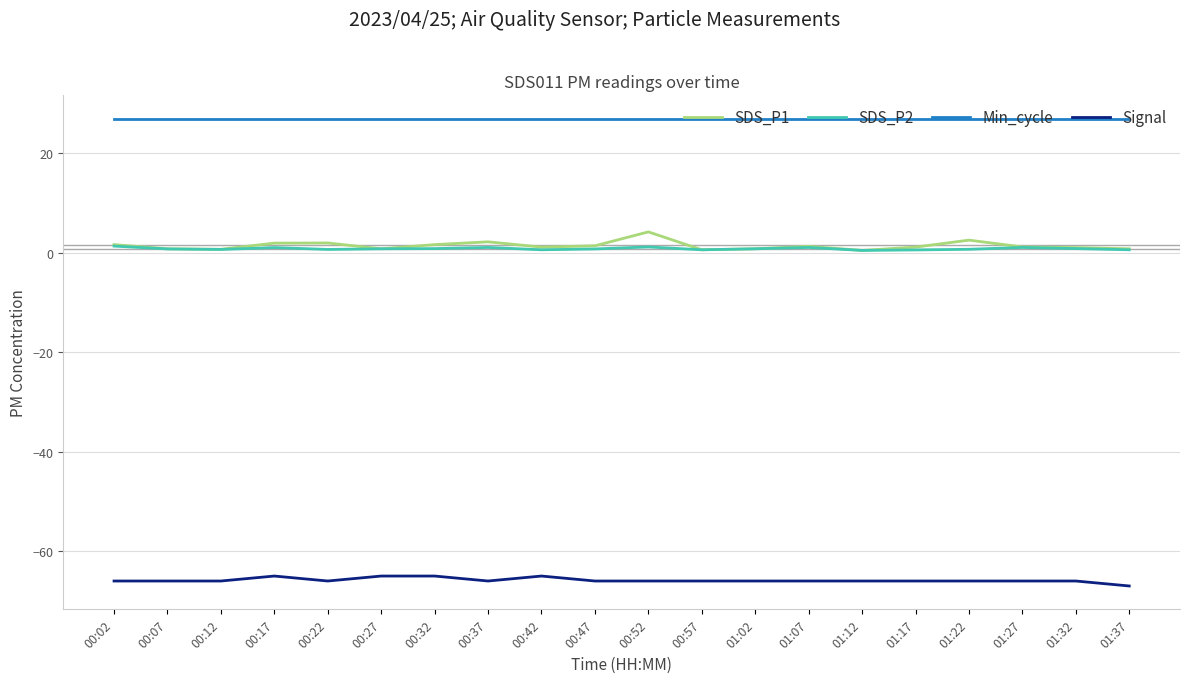

What are all the series names shown in the legend?

SDS_P1, SDS_P2, Min_cycle, Signal